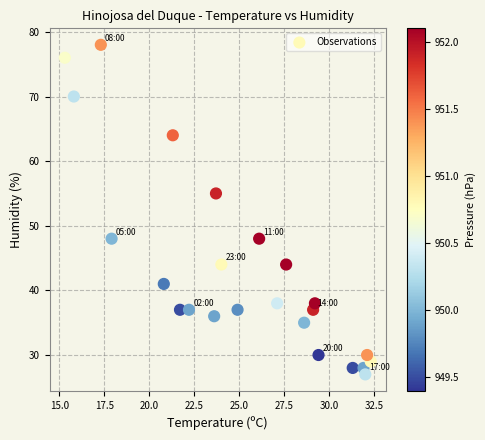

What is the range of Y values (max minus min)?

51